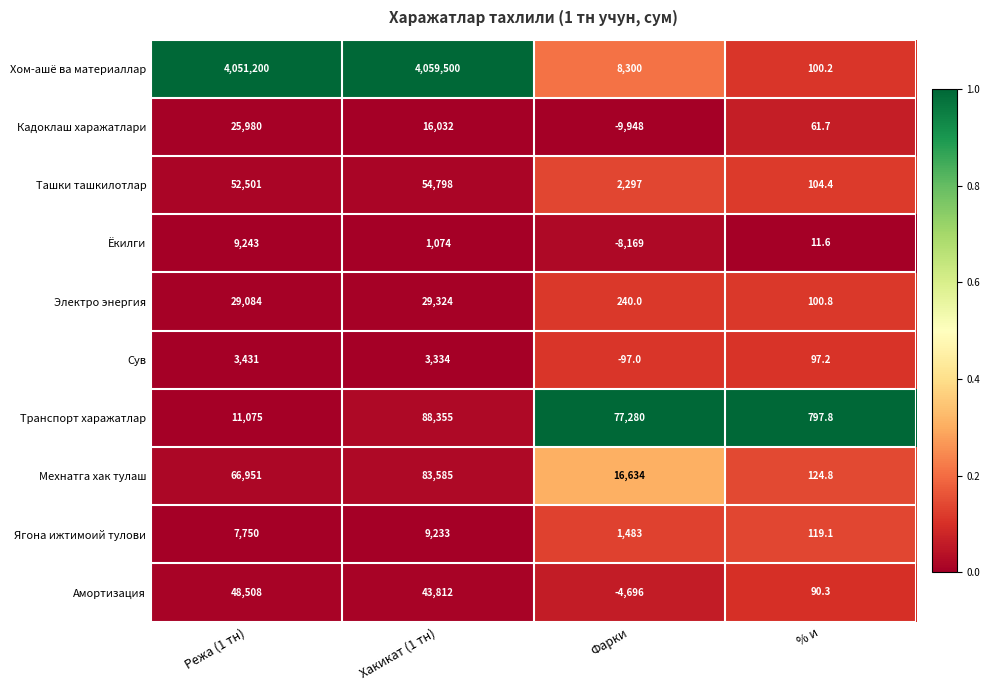

At which category is the sum across all series the highest?

Хакикат (1 тн)